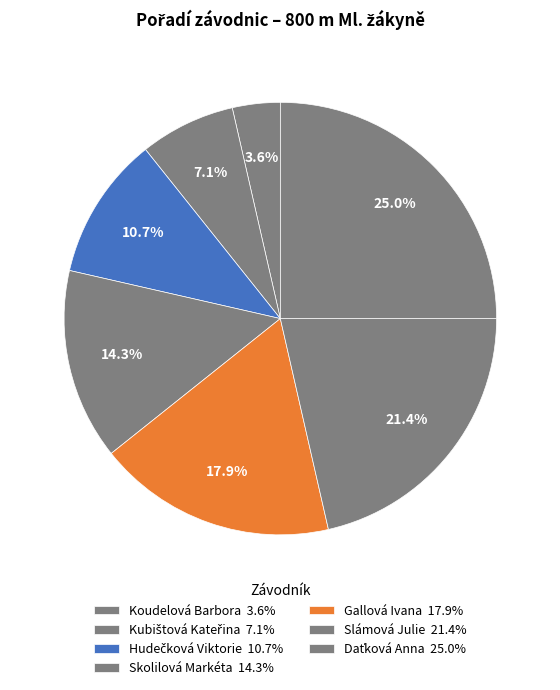

Count the number of slices in the pie.

7